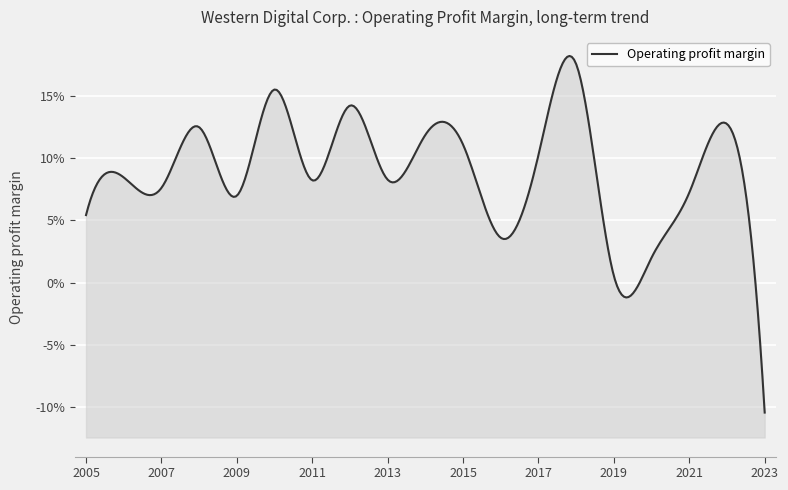

True or false: the data shows 0.1 at 2011.

False